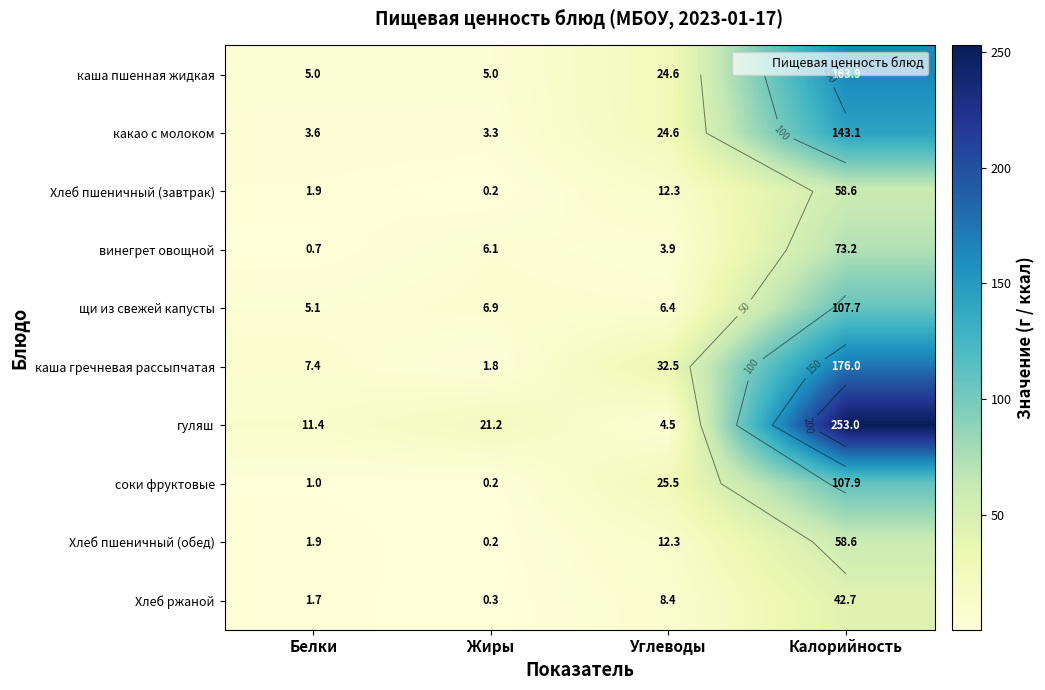

At which category does the chart reach its peak across all series?

Калорийность